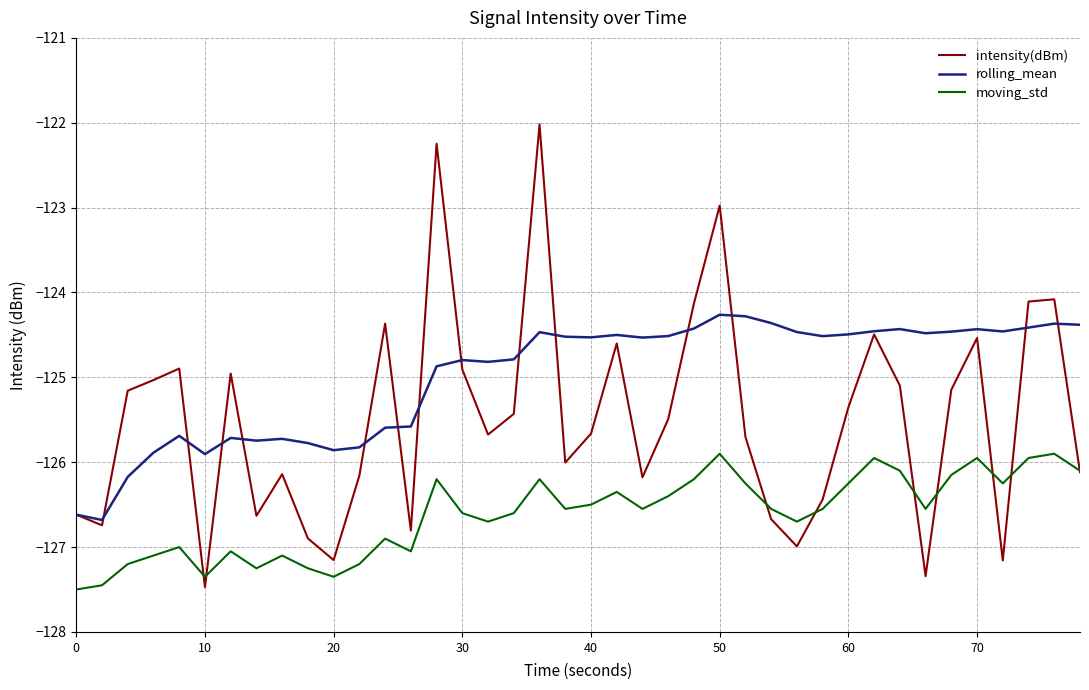

Rank the series by their maximum value, from highest to lowest.

intensity(dBm), rolling_mean, moving_std